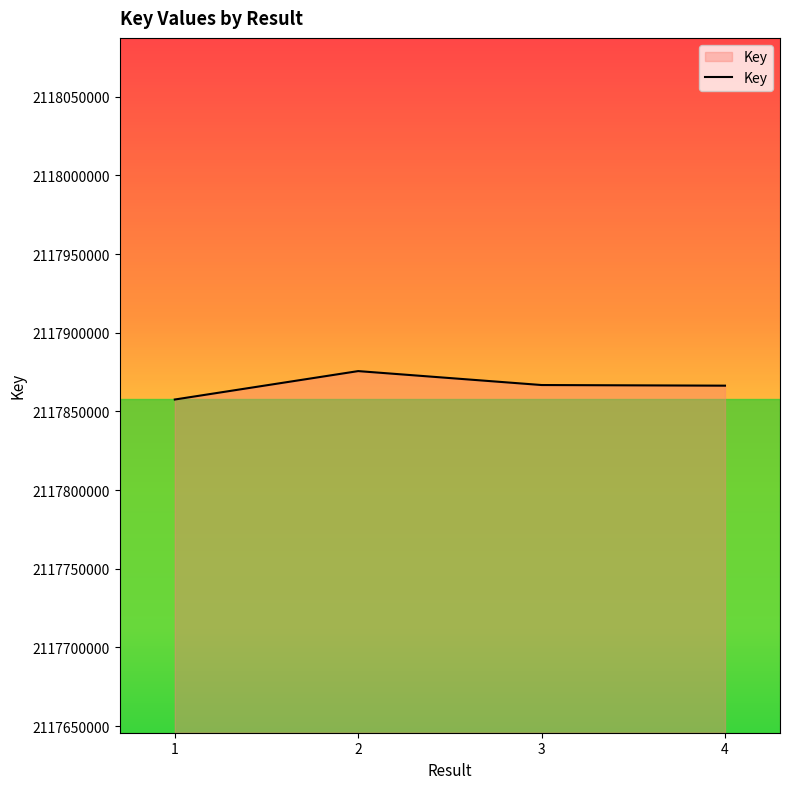

What is the difference between the second highest and second lowest values?

404